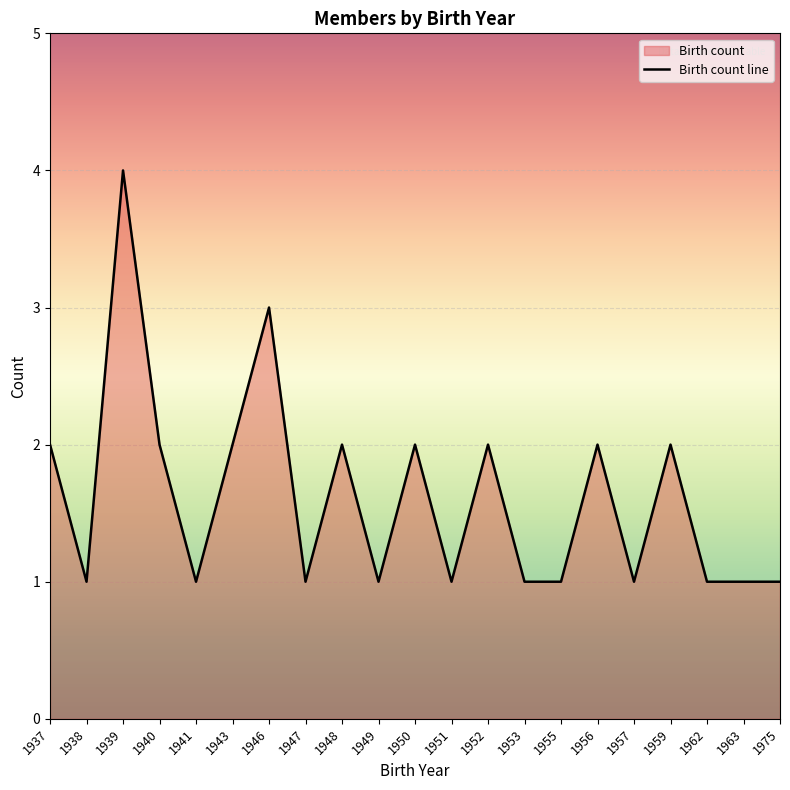

What is the difference between the second highest and second lowest values?

2